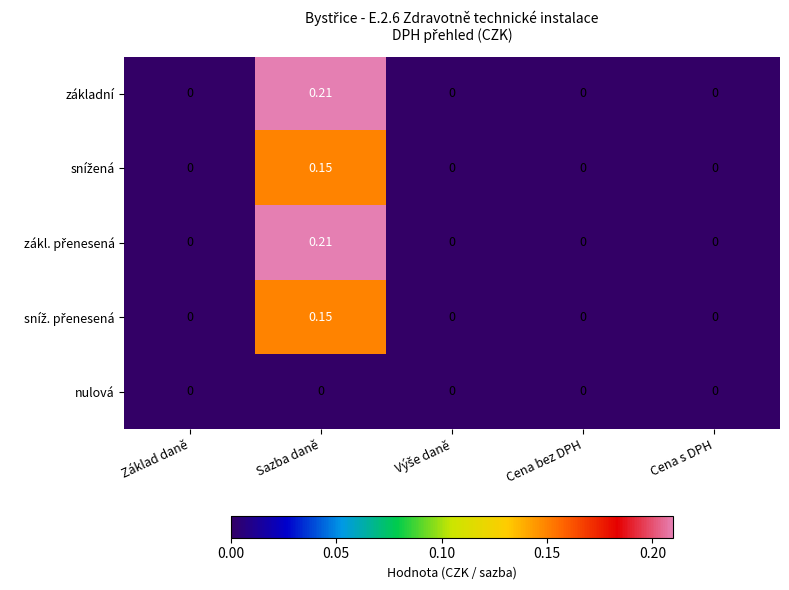

Which label corresponds to the largest value in the chart?

Sazba daně